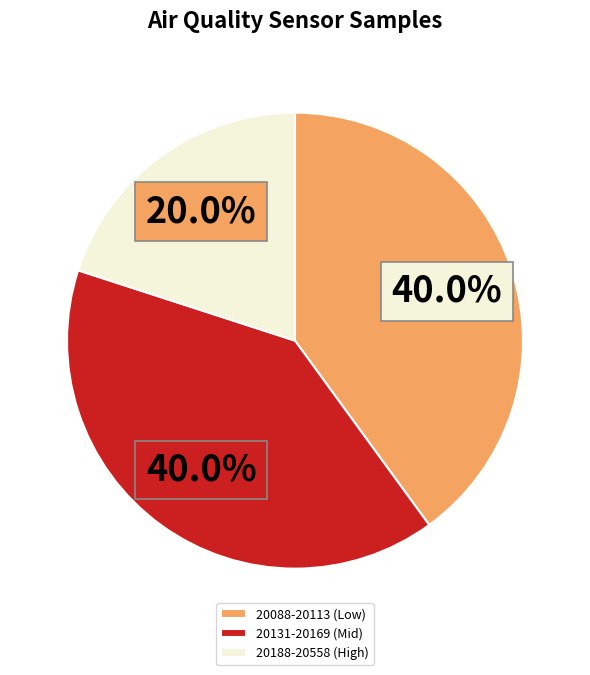

Which category has the smallest portion of the pie?

20188-20558 (High)